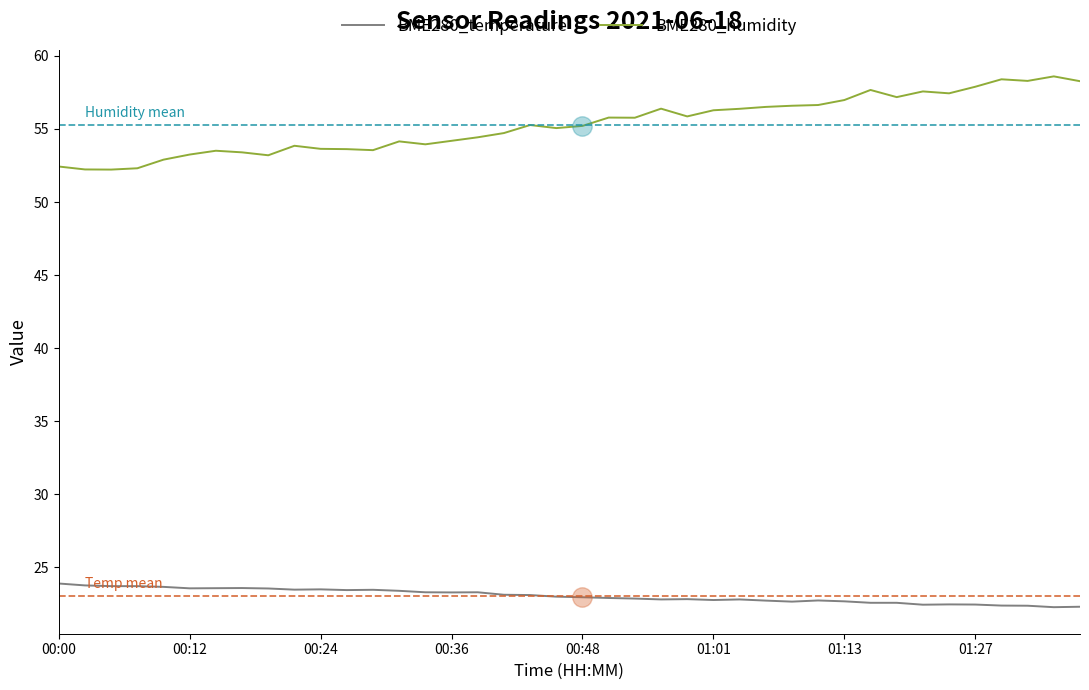

What is the minimum value for BME280_temperature?

22.3